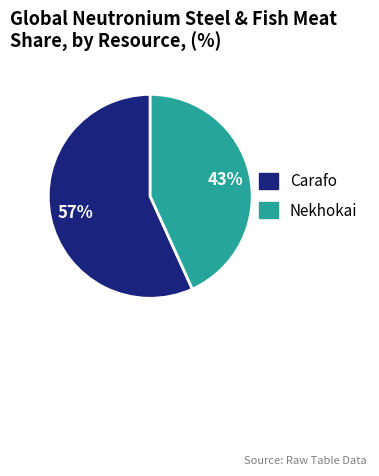

Count the number of slices in the pie.

2